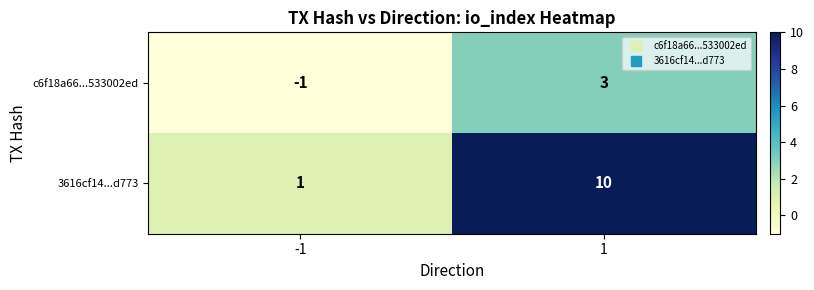

What is the smallest value displayed?

-1